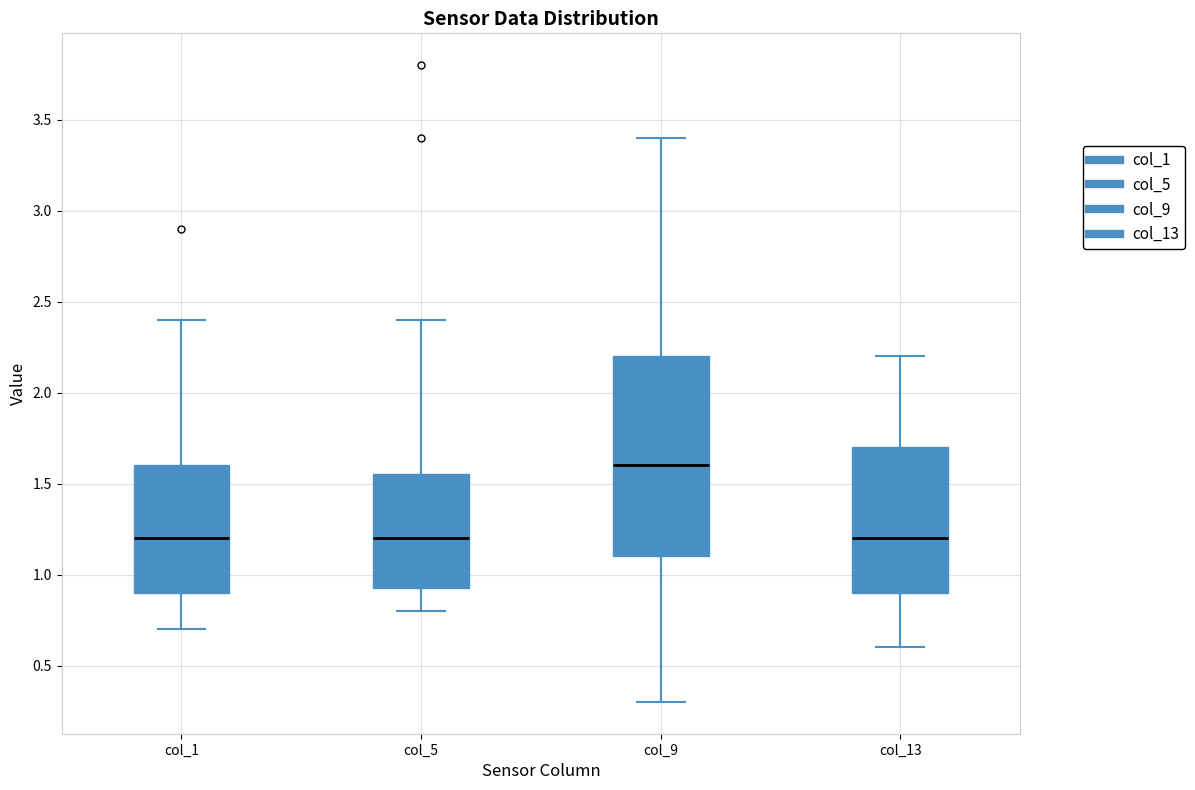

Which box has the highest median line?

col_9